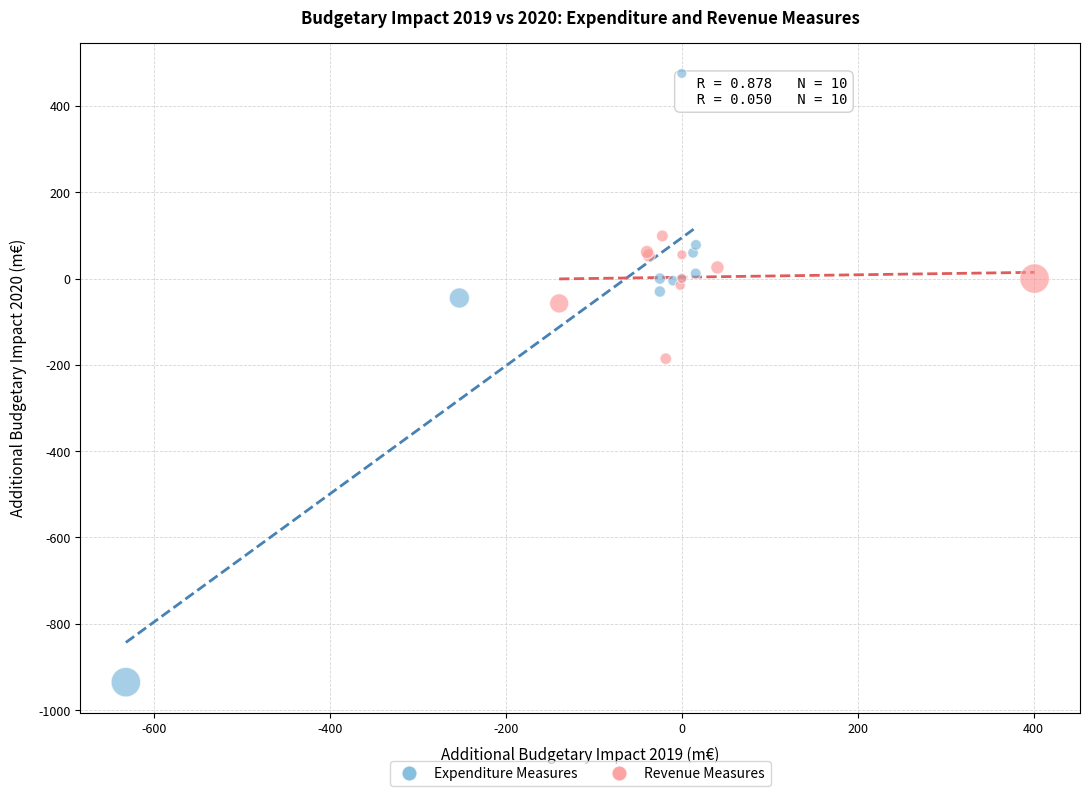

Which series has the widest spread of Y values?

Expenditure Measures